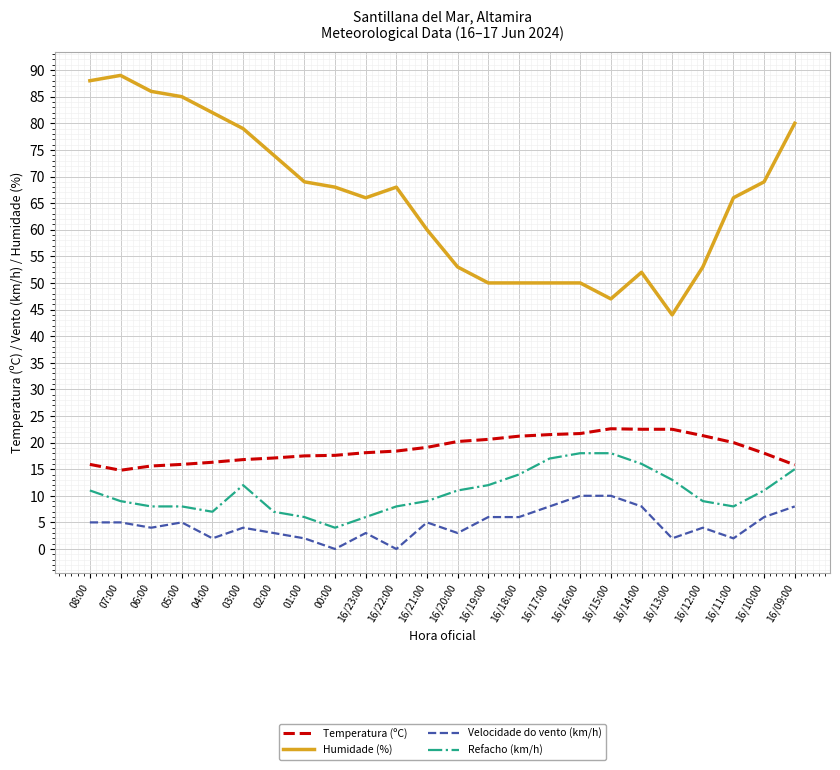

Which category has the highest value across all series?

07:00